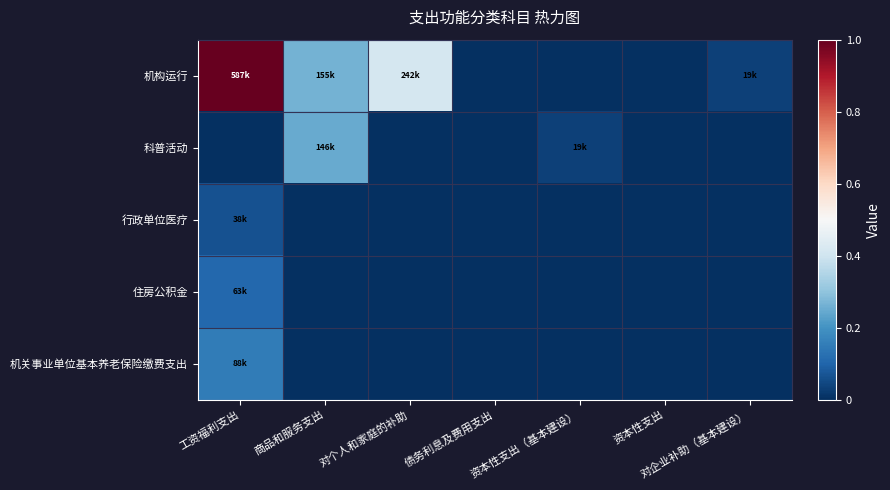

What is the difference between the highest and lowest values at 对个人和家庭的补助?

0.4